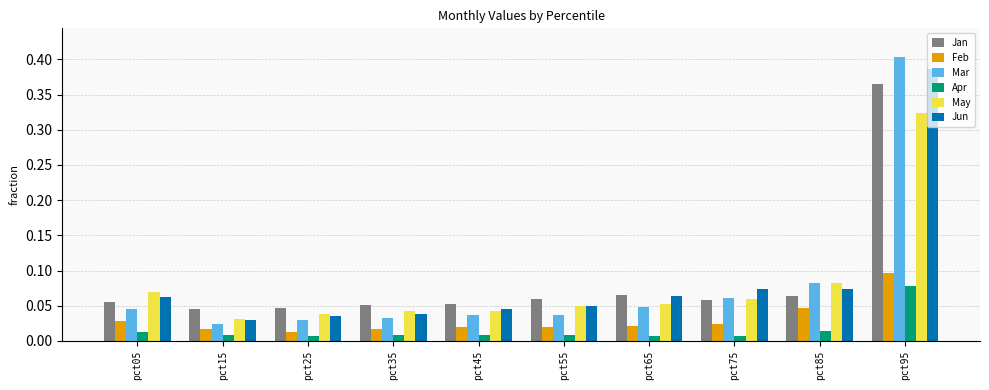

How many groups of bars are there?

10